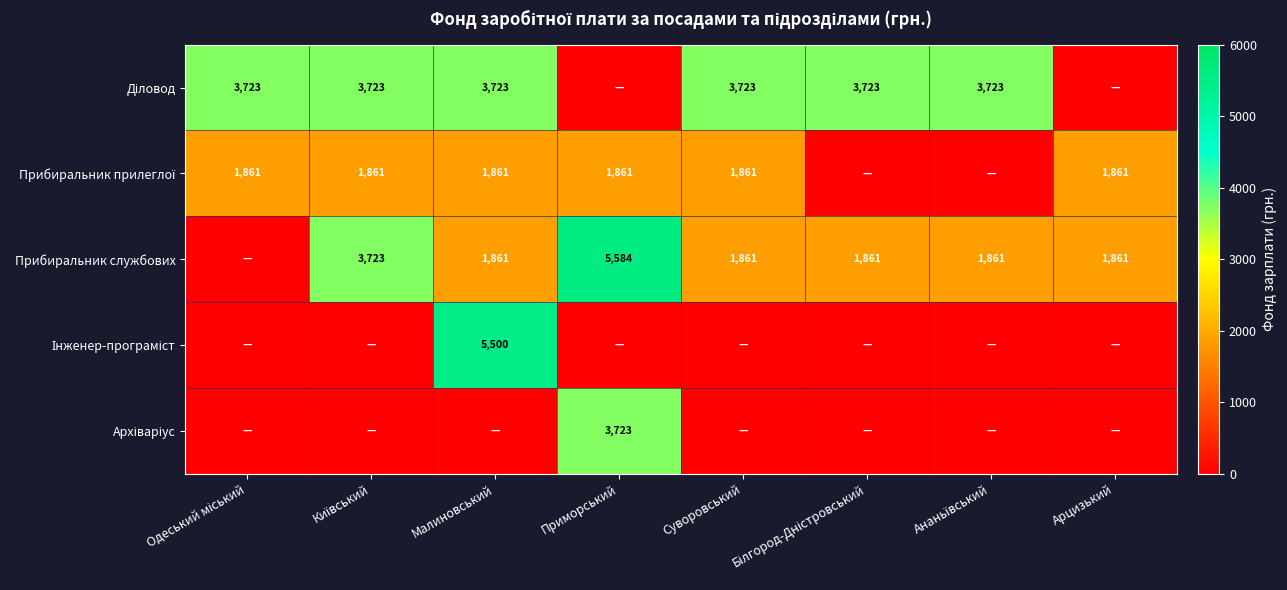

The Прибиральник службових series shows 5584 at Приморський. True or false?

True